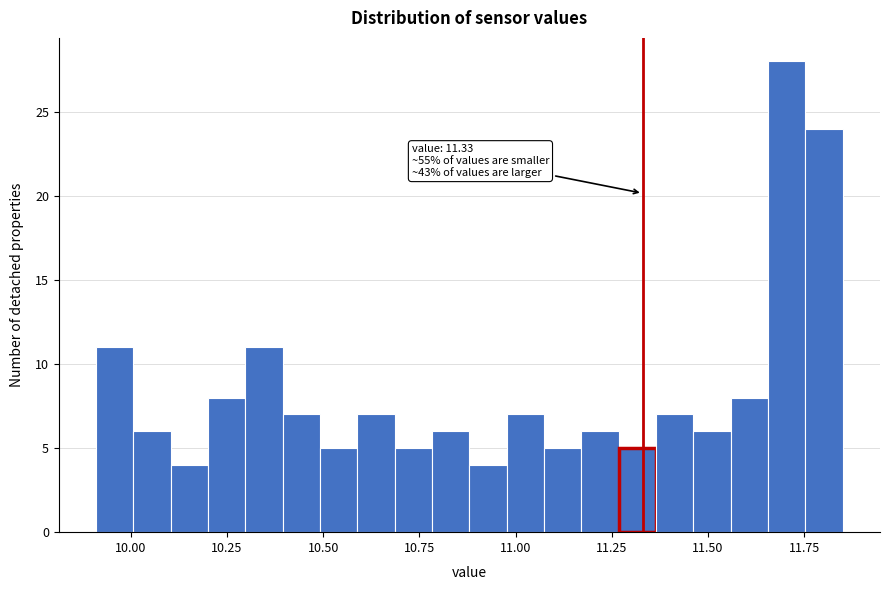

Around what value on the x-axis is the tallest bar? Give the approximate position of its centre, as read against the axis.

11.70